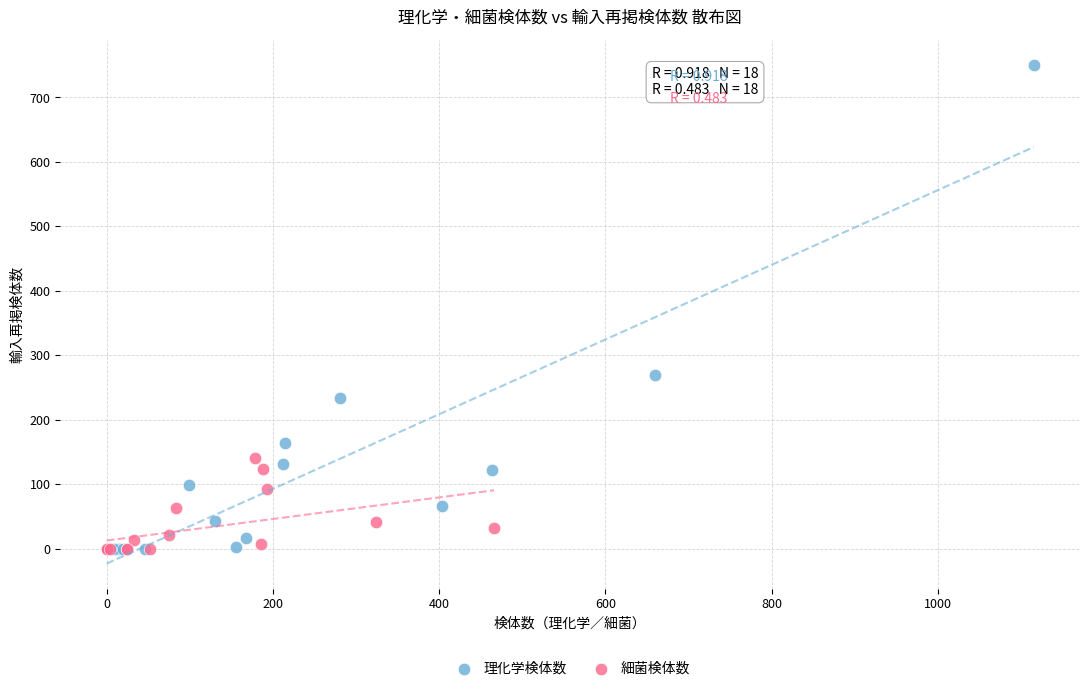

Which series has the largest Y range (max minus min)?

理化学検体数